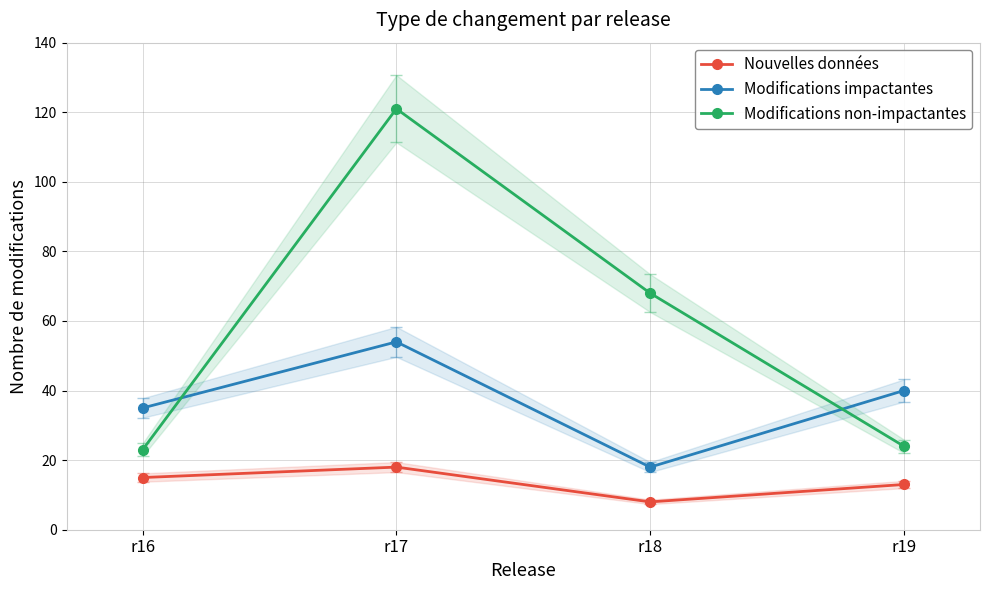

How many interior local peaks does the Modifications non-impactantes series have?

1